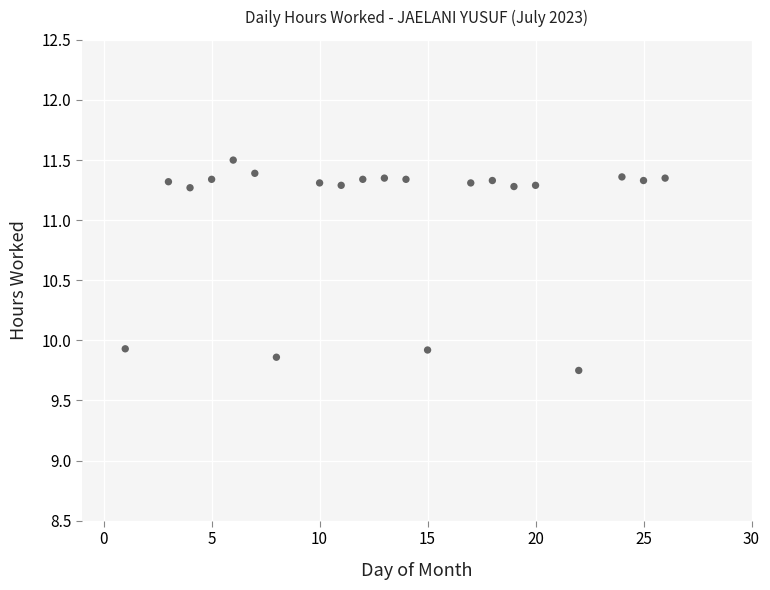

What is the range of X values (max minus min)?

25.0